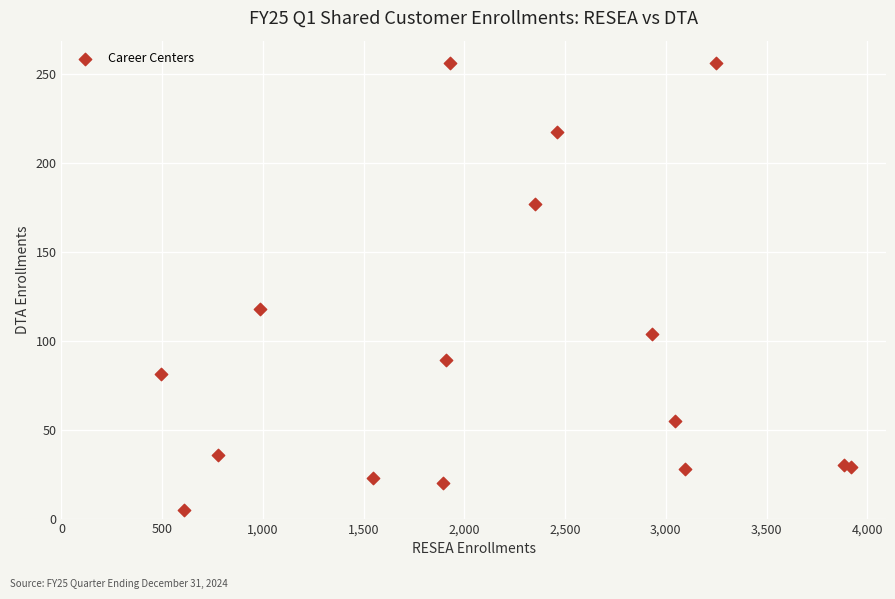

What Y value in the scatter plot is closest to 130?

118